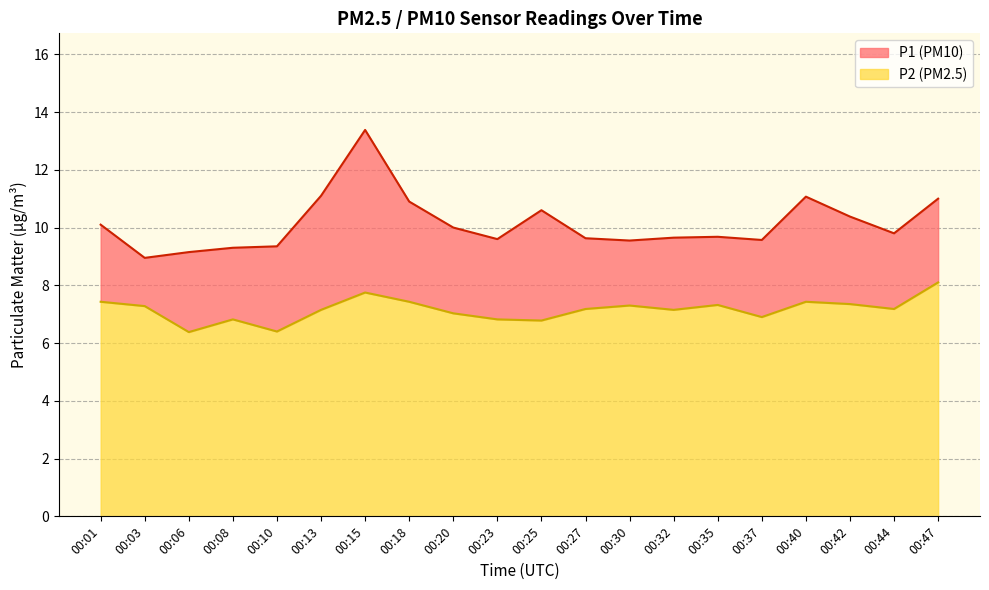

At which category is the sum across all series the highest?

00:15